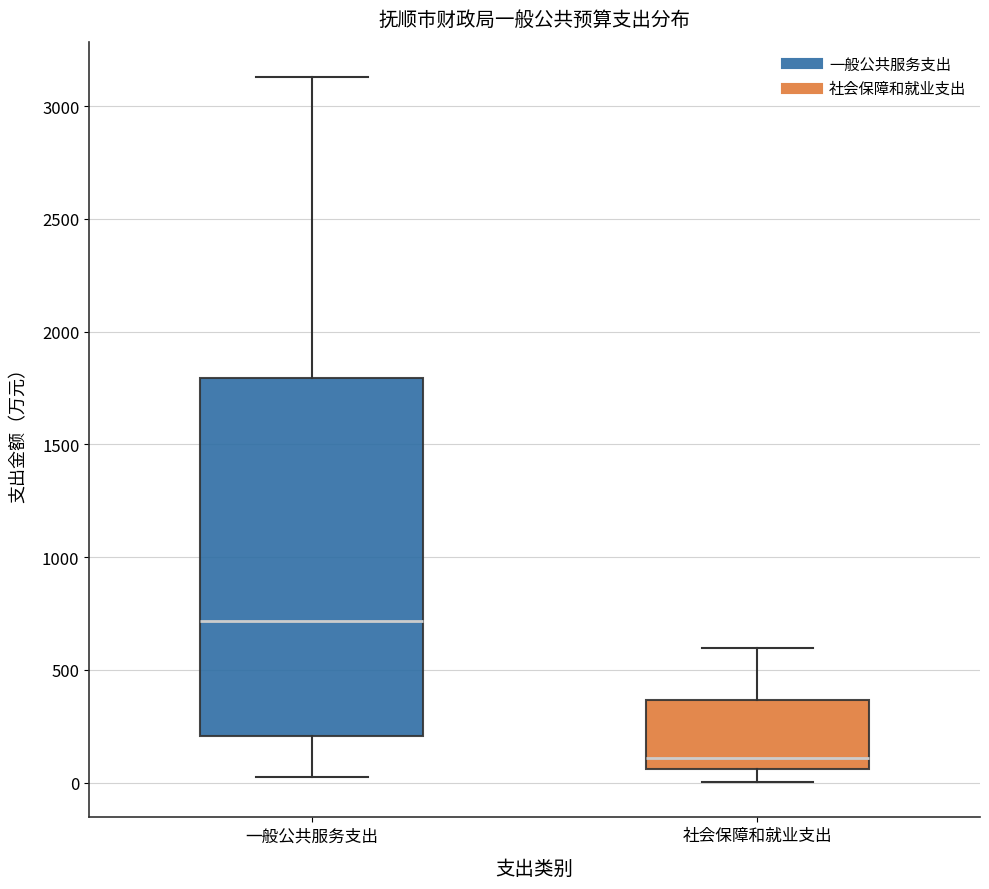

Reading left to right, read every box against the y-axis: the position of its median line, the range the box covers, and the ends of its whiskers. The values are not printed on the chart, so give them approximately, as read against the axis.

一般公共服务支出: median 700, box 200 to 1800, whiskers 50 to 3150
社会保障和就业支出: median 100, box 50 to 350, whiskers 0 to 600